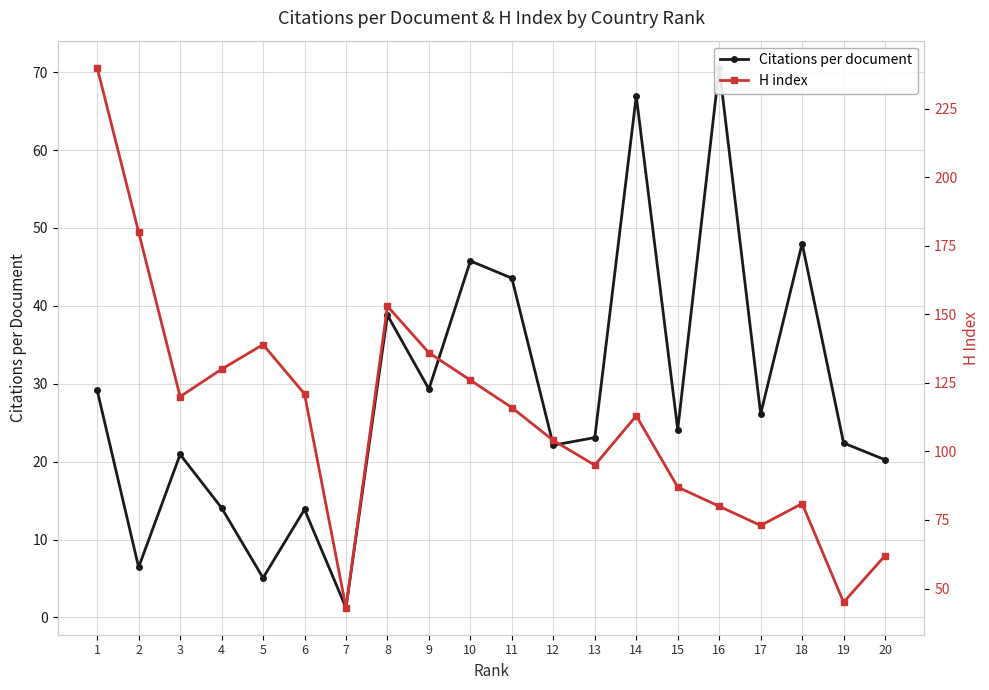

What is the sum of the Citations per document values at 14 and 15?

91.0